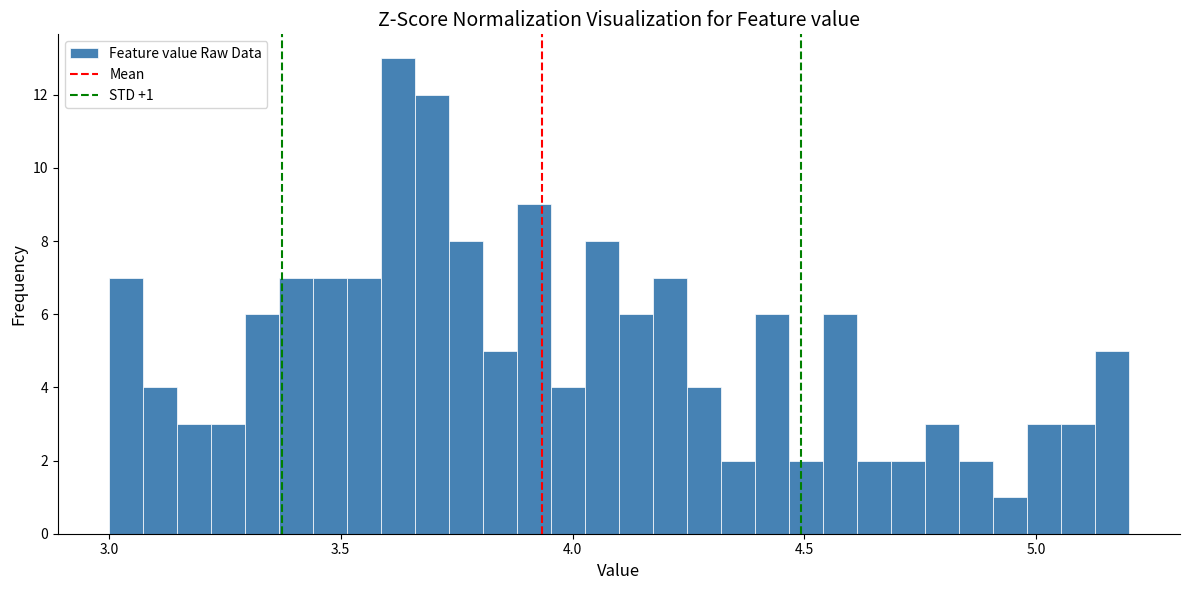

Read against the x-axis, roughly where is the centre of the tallest bar?

3.60